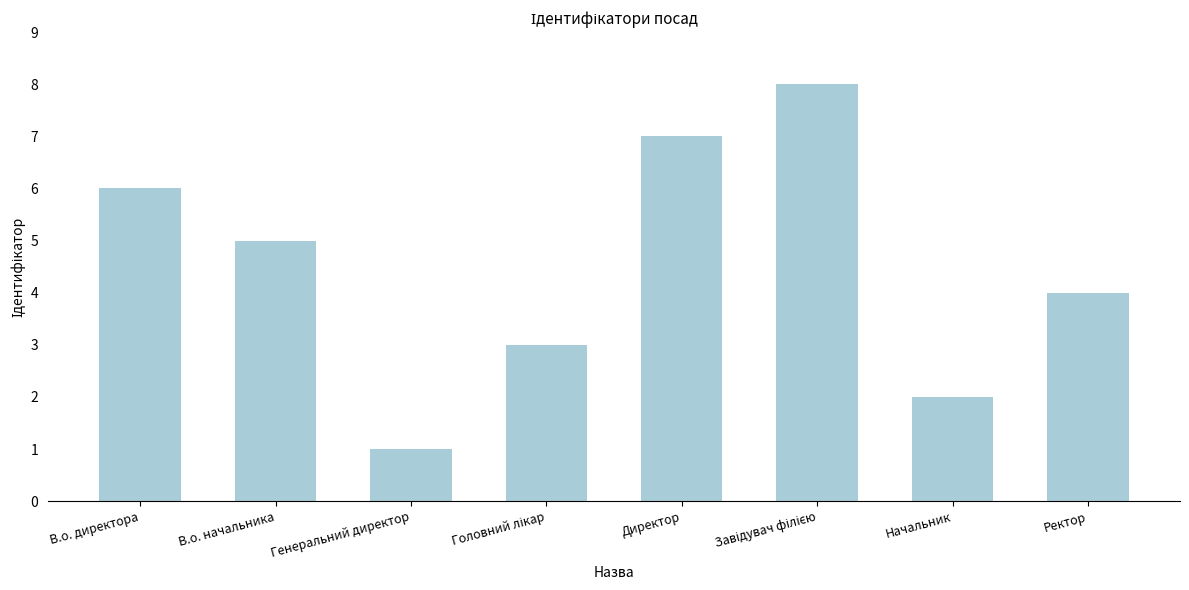

What is the label of the 2nd bar from the right?

Начальник